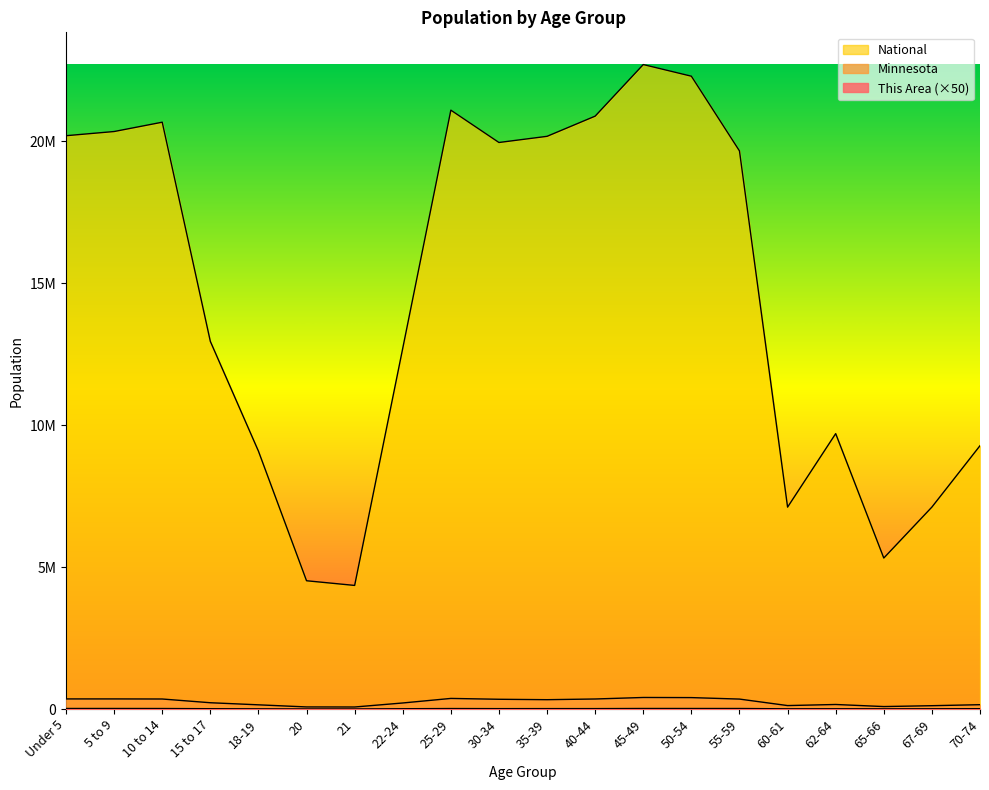

Does the chart display data point markers on the line(s)?

No